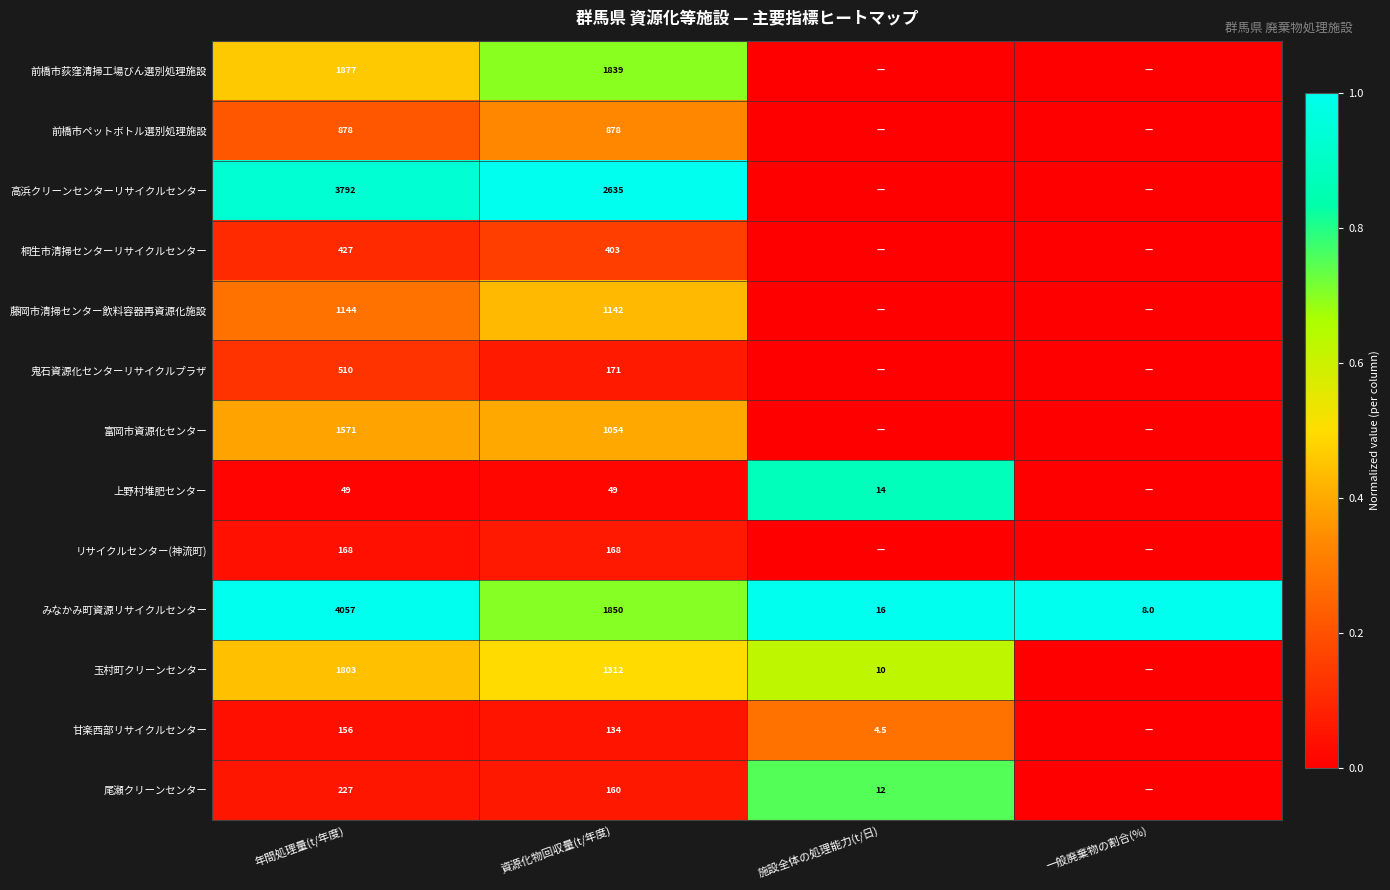

What is the total value across all series at 資源化物回収量(t/年度)?

11795.0